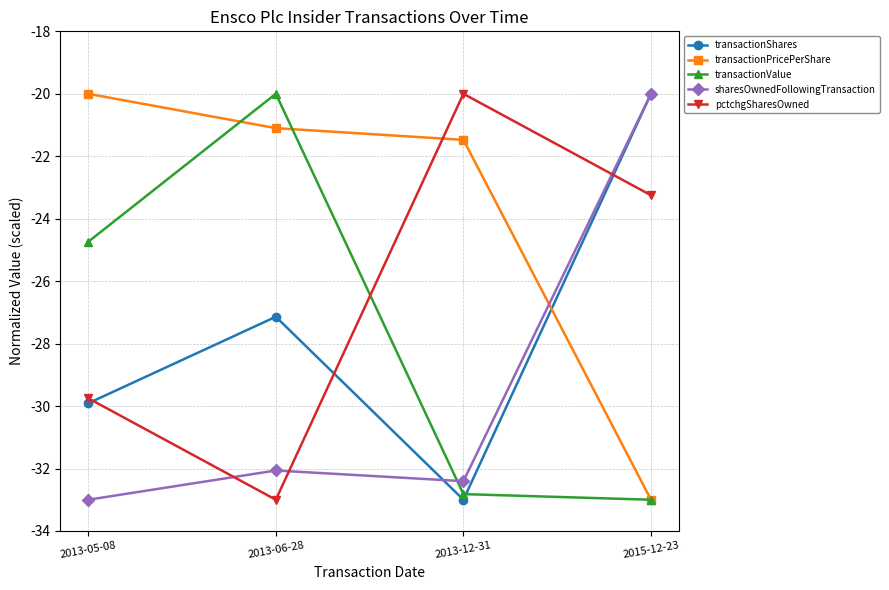

How many times do transactionPricePerShare and sharesOwnedFollowingTransaction cross each other?

1